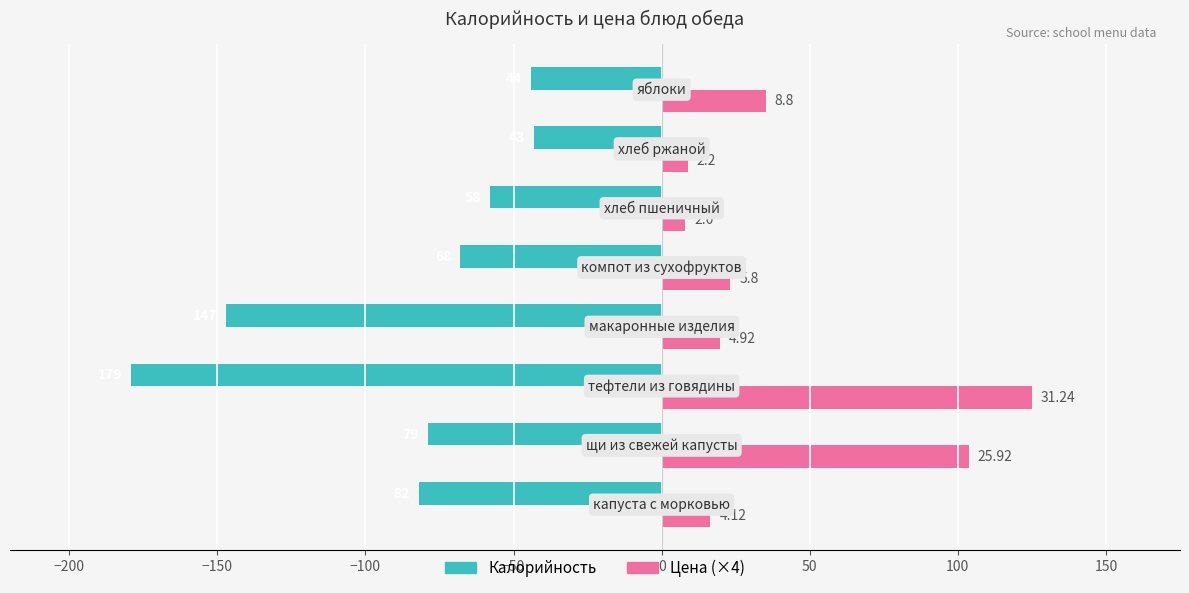

What is the difference between the maximum and second lowest values in the Цена (×4) series?

116.2